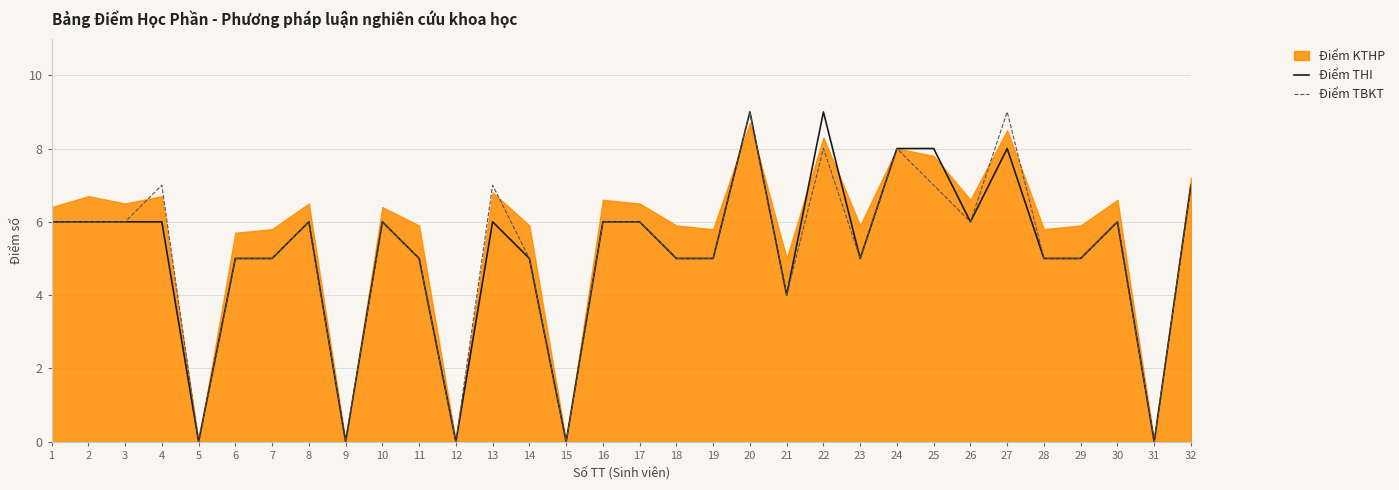

How many Điểm TBKT values are between 5 and 7?

22